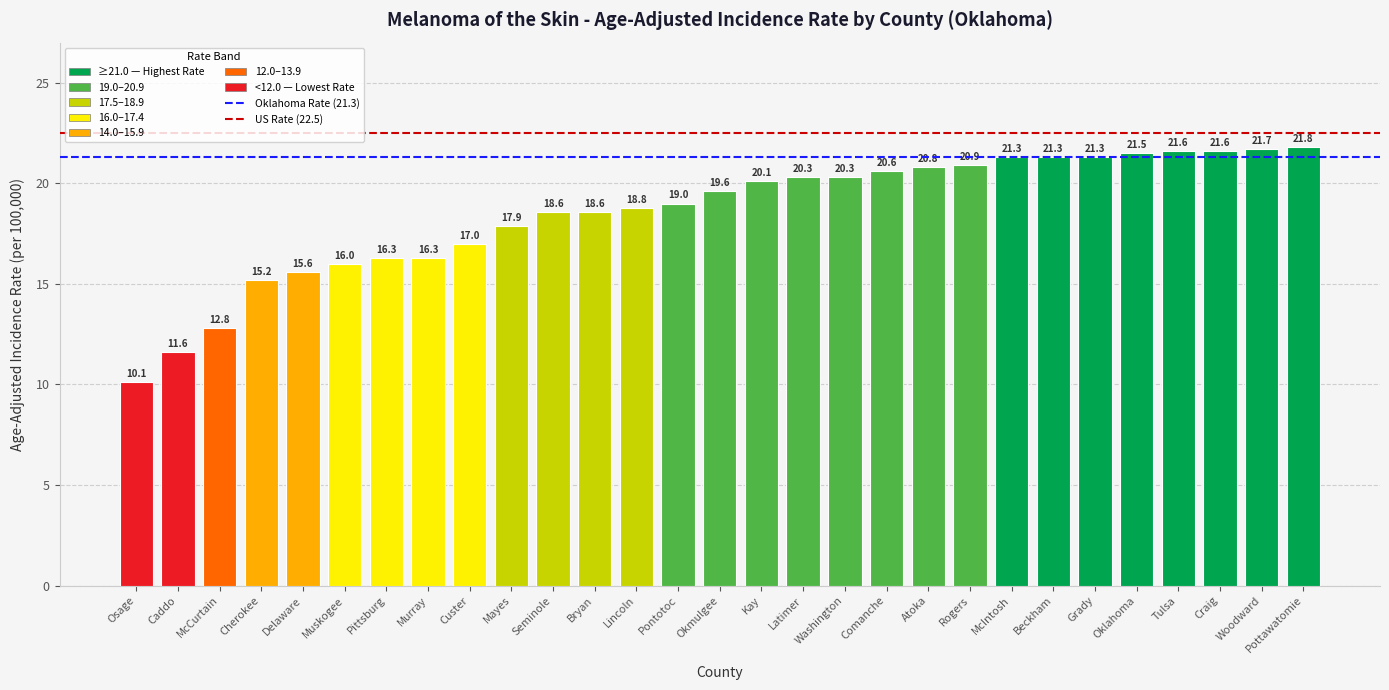

What is the label of the 15th bar from the right?

Okmulgee